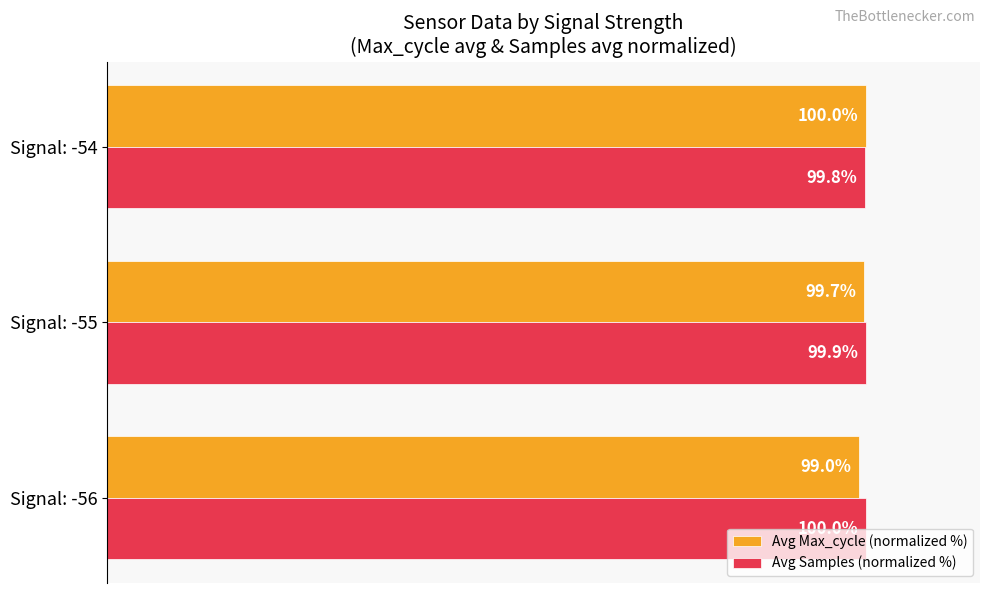

Which category has the highest value in the Avg Samples (normalized %) series?

Signal: -56